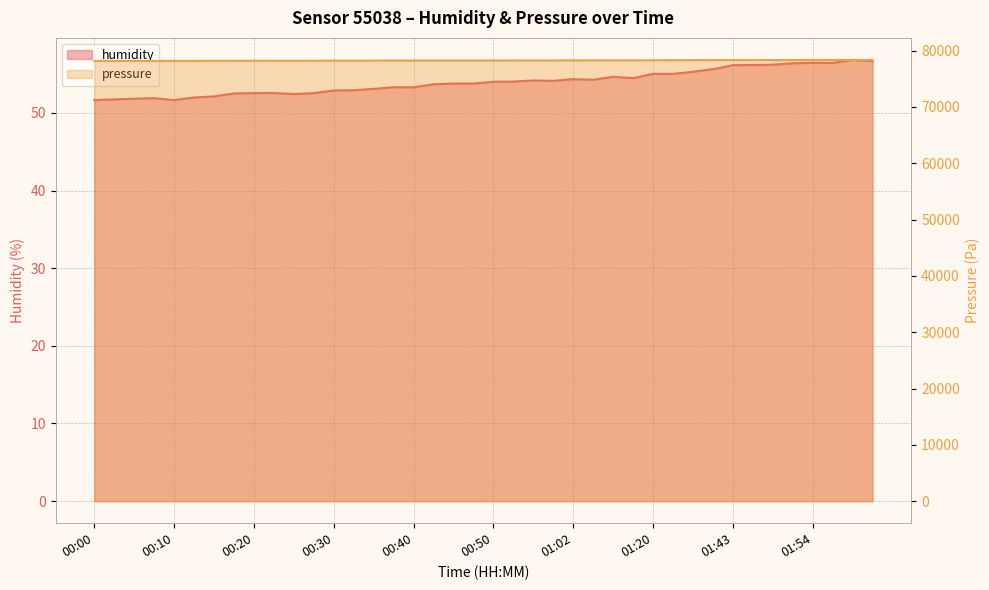

True or false: humidity has more than 0 interior local peaks.

True